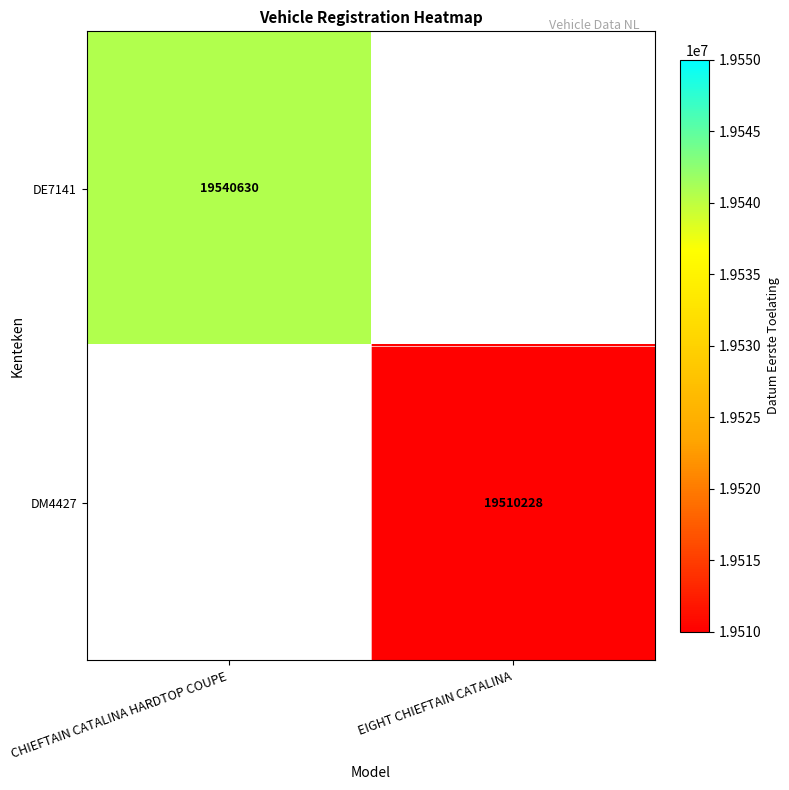

The DM4427 series shows 27006569 at EIGHT CHIEFTAIN CATALINA. True or false?

False